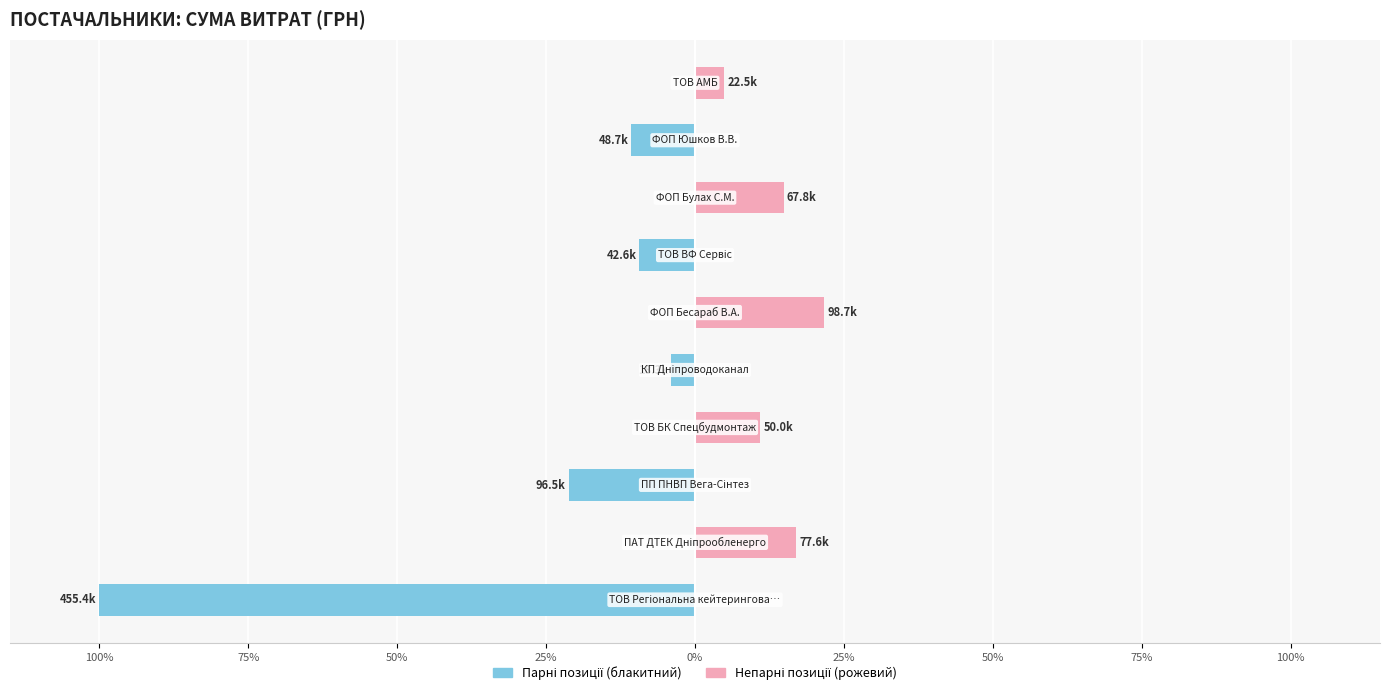

At 50%, list the series in order from smallest to largest.

Парні позиції, Непарні позиції